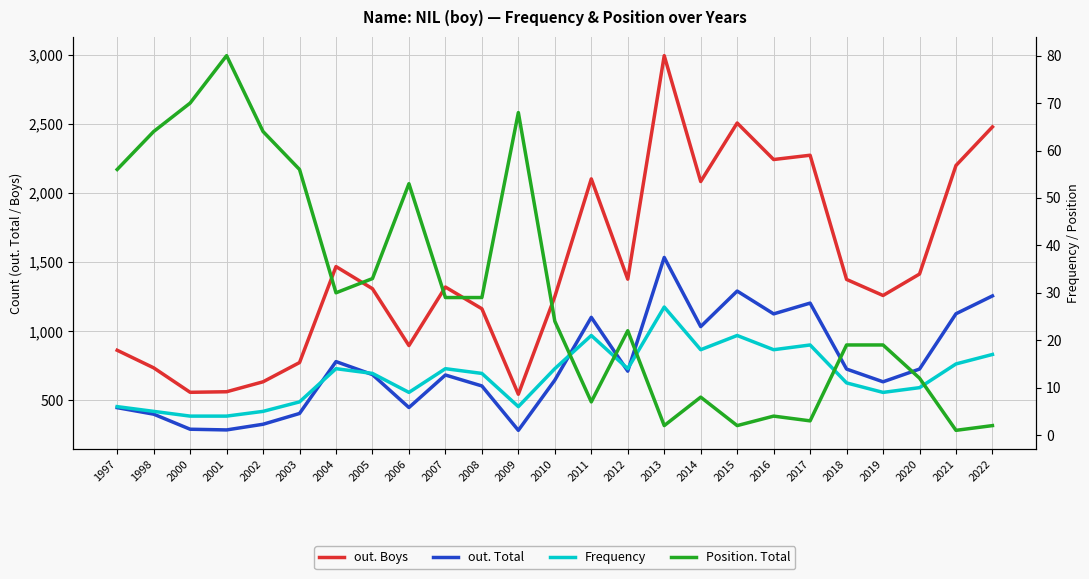

Between 2008 and 2013, which series saw the biggest shift?

out. Boys